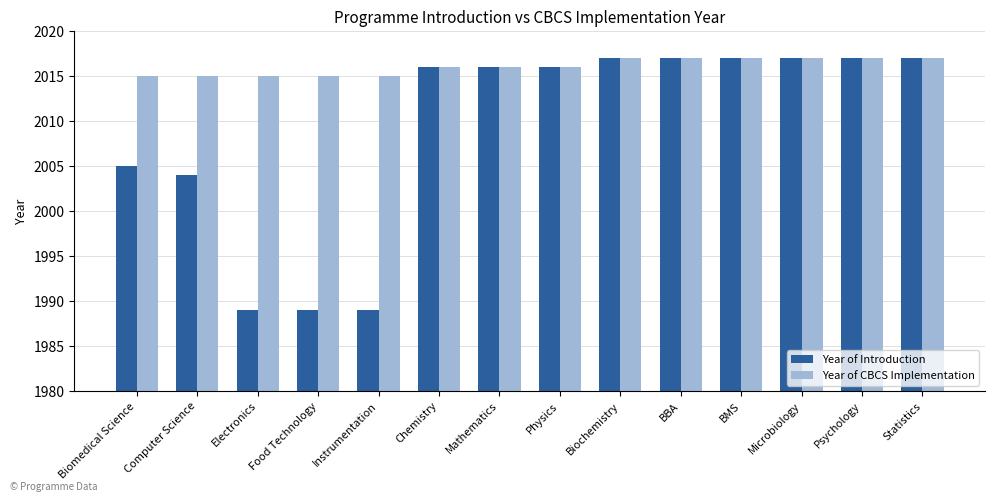

What is the smallest value displayed?

1989